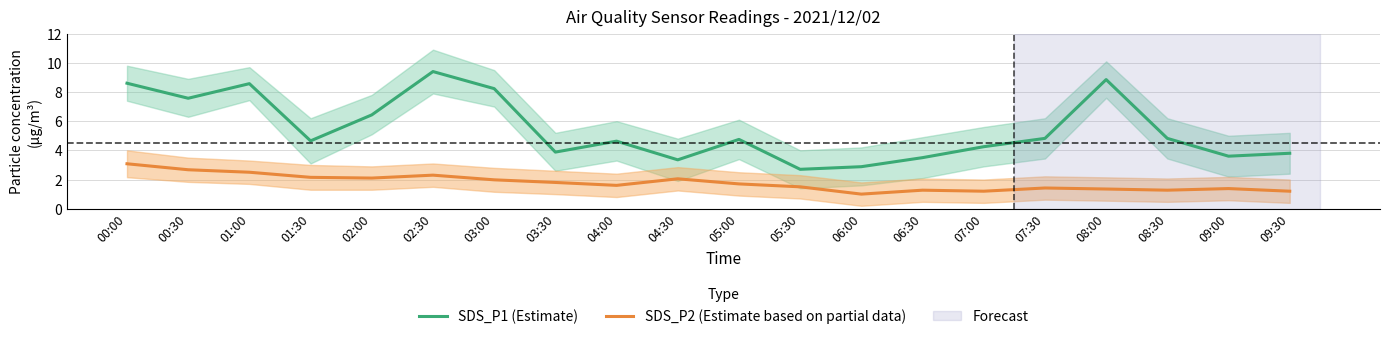

Does the chart have visible grid lines?

Yes